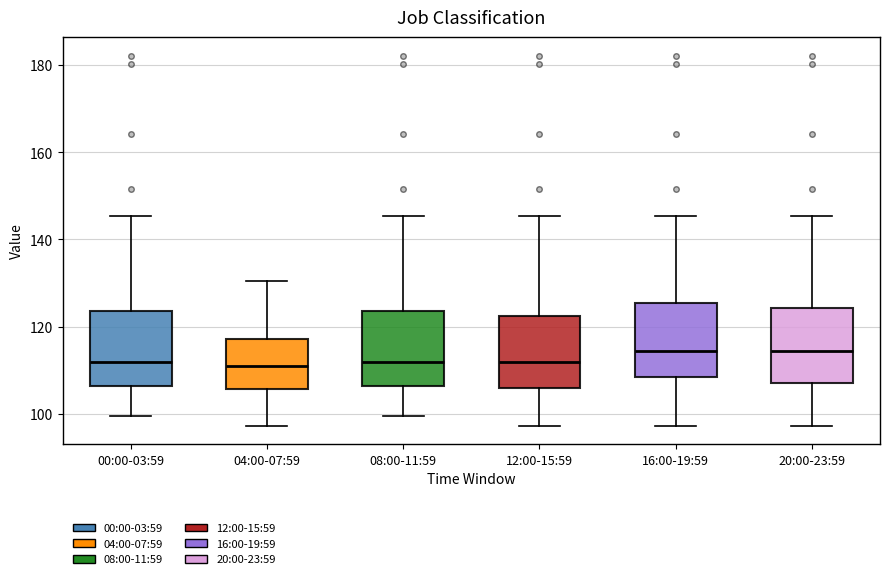

Reading left to right, read every box against the y-axis: the position of its median line, the range the box covers, and the ends of its whiskers. The values are not printed on the chart, so give them approximately, as read against the axis.

00:00-03:59: median 112, box 106 to 124, whiskers 100 to 146
04:00-07:59: median 112, box 106 to 118, whiskers 98 to 130
08:00-11:59: median 112, box 106 to 124, whiskers 100 to 146
12:00-15:59: median 112, box 106 to 122, whiskers 98 to 146
16:00-19:59: median 114, box 108 to 126, whiskers 98 to 146
20:00-23:59: median 114, box 108 to 124, whiskers 98 to 146